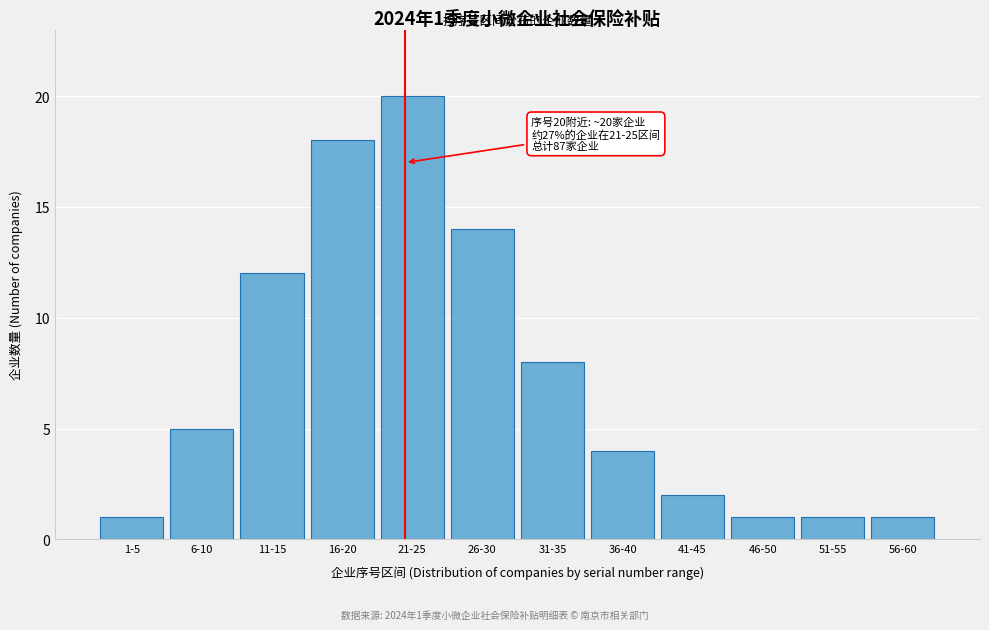

Reading right to left, what are all the values shown in this chart?

56-60=1	51-55=1	46-50=1	41-45=2	36-40=4	31-35=8	26-30=14	21-25=20	16-20=18	11-15=12	6-10=5	1-5=1